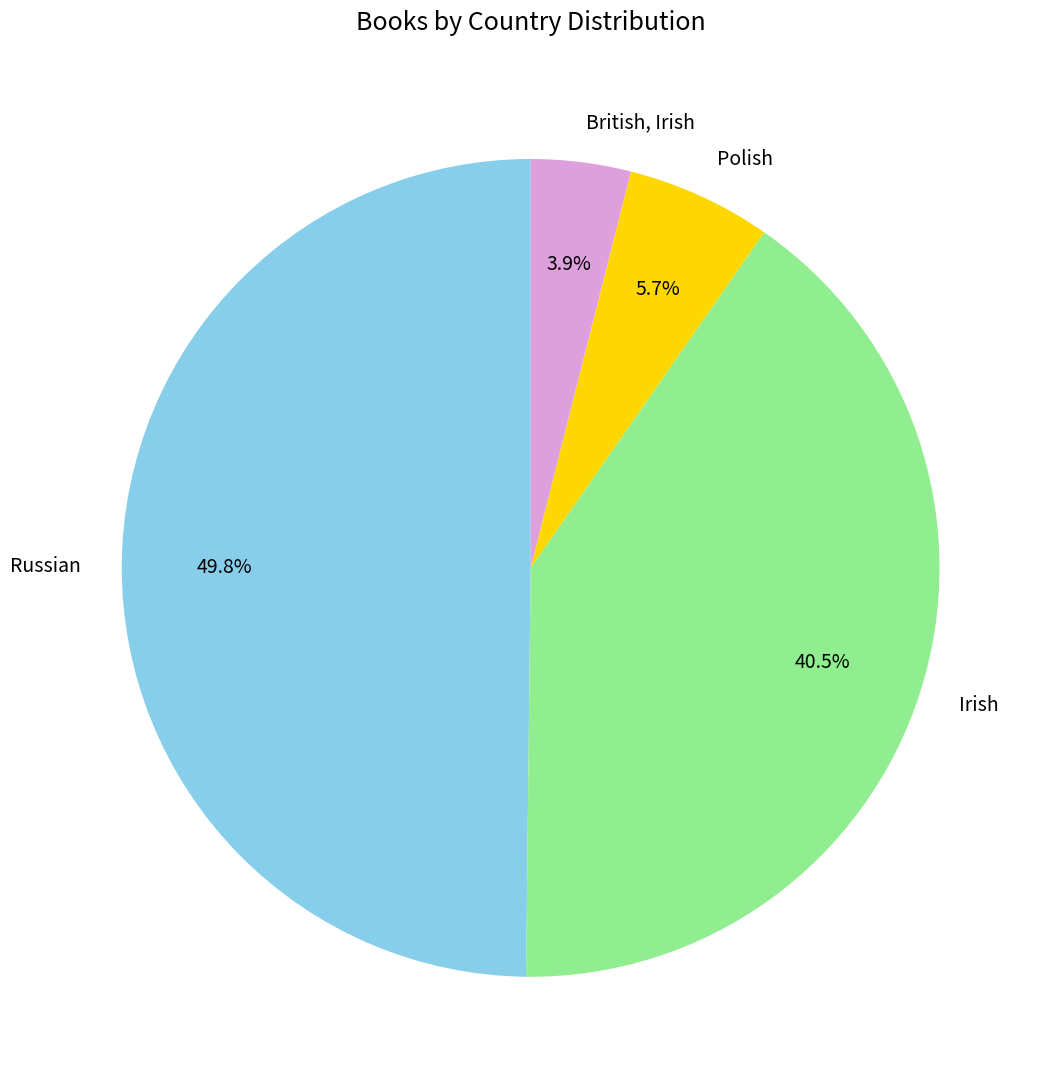

What portion of the pie excludes Irish?

59.5%